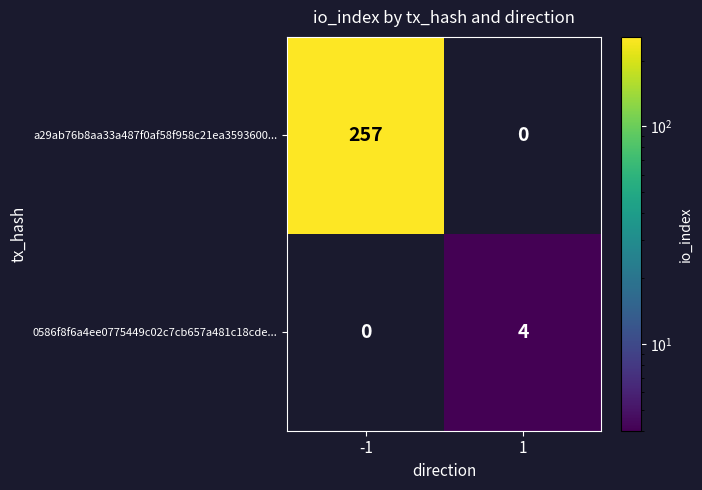

Count the number of categories in the chart.

2